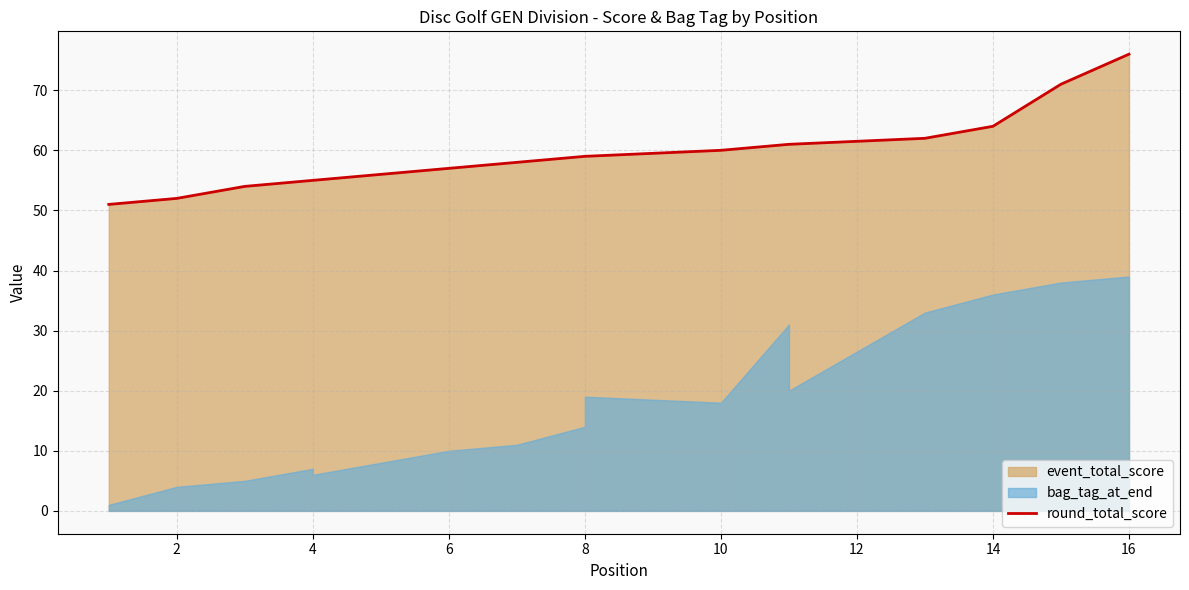

The value at 8 is 105. True or false?

False